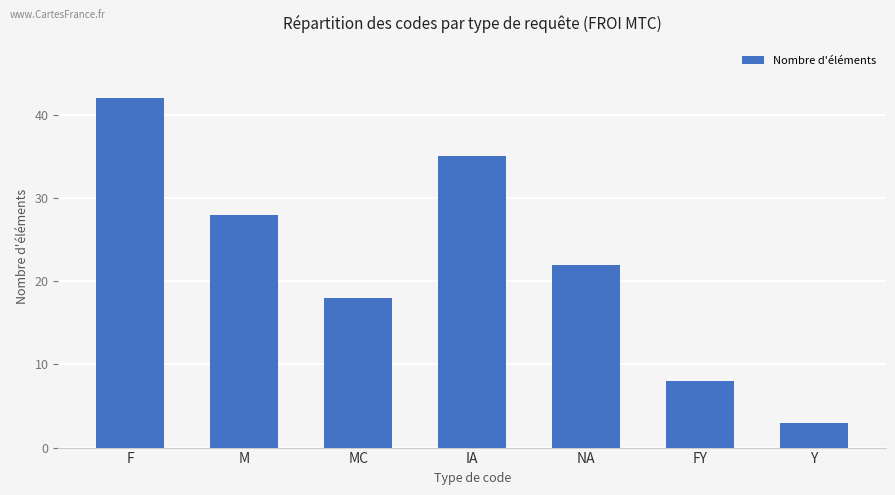

Where is the data nearest to the value 22?

NA